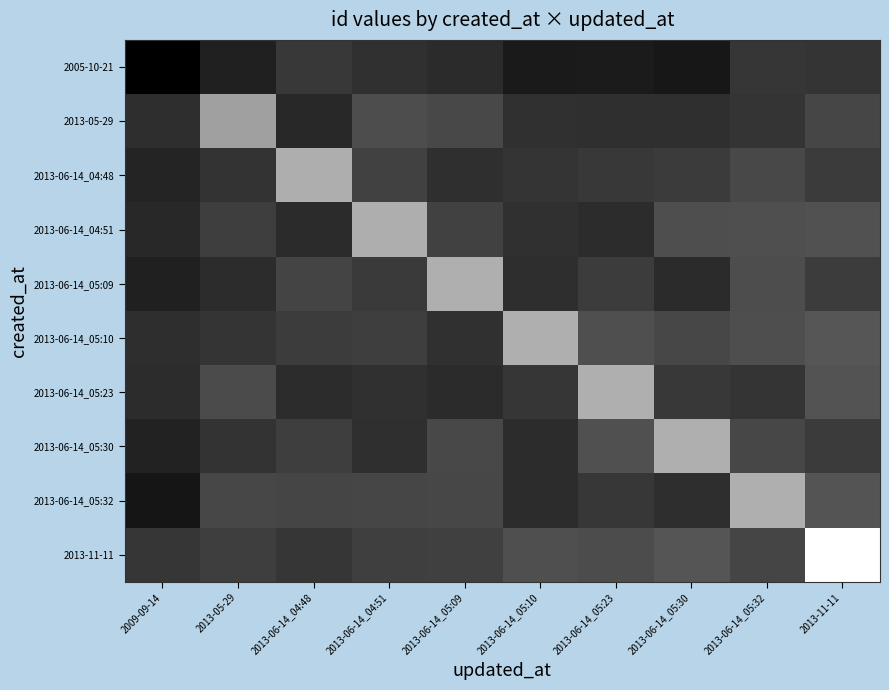

How many distinct data groups are displayed?

10